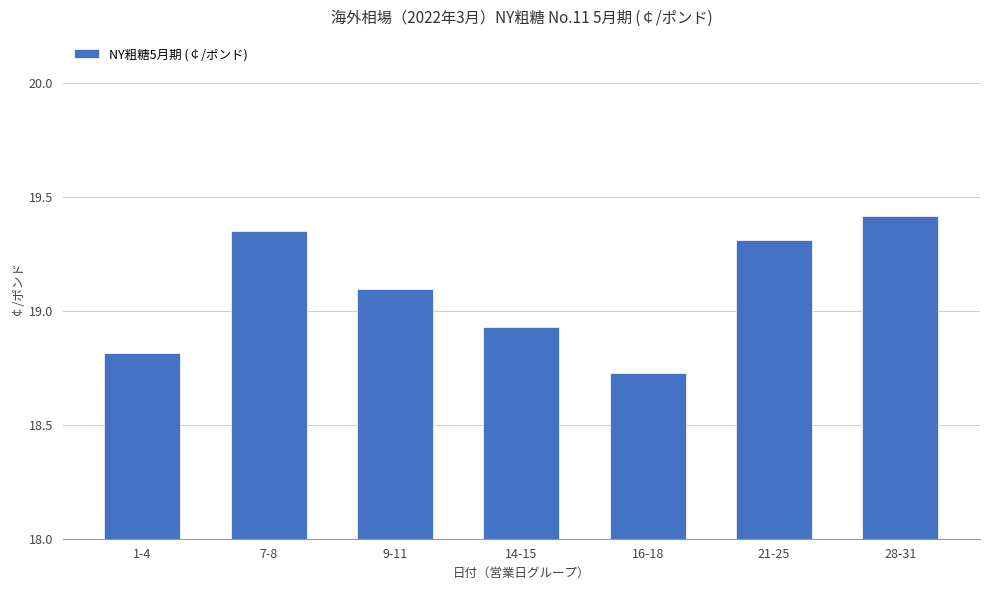

Rank the categories by value from lowest to highest.

16-18, 1-4, 14-15, 9-11, 21-25, 7-8, 28-31